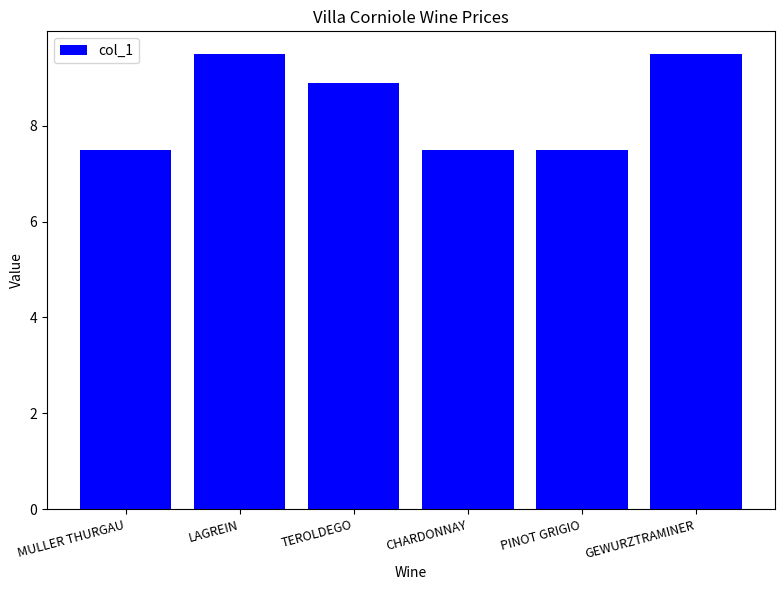

How many values exceed 8?

3